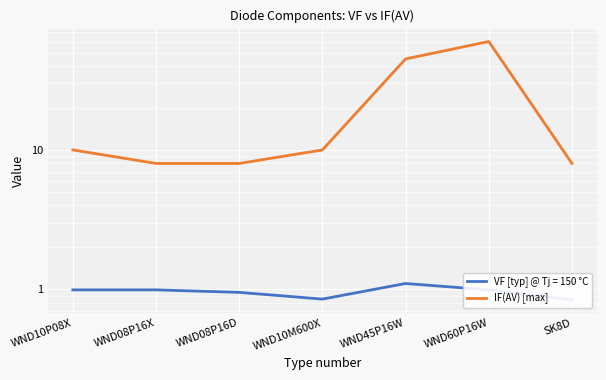

True or false: the data shows 82 at WND60P16W.

False